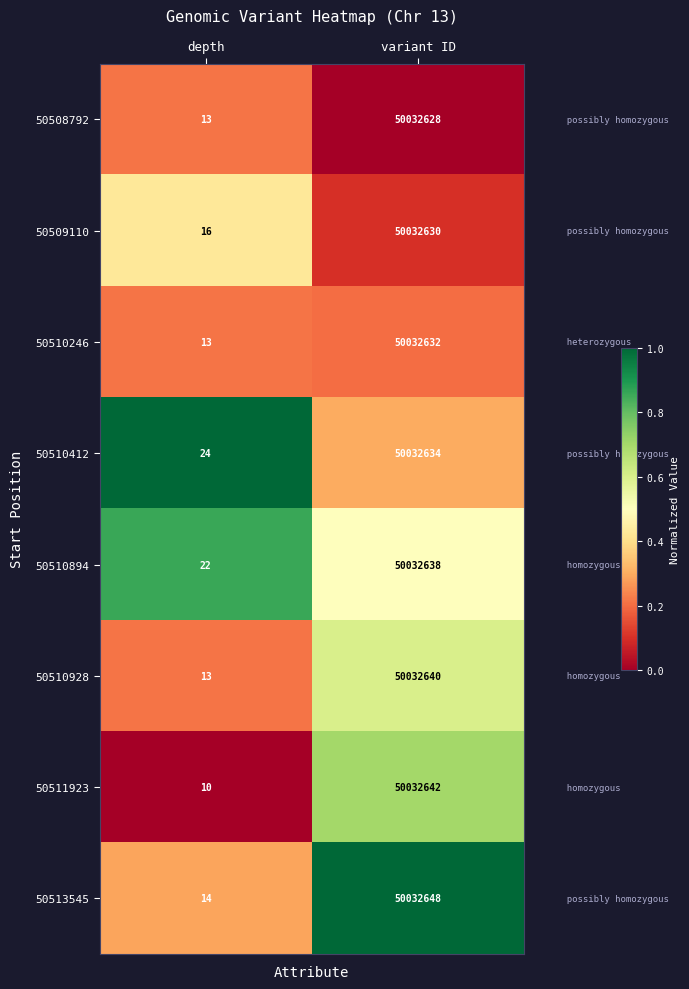

Rank the series at variant ID from lowest to highest value.

50508792, 50509110, 50510246, 50510412, 50510894, 50510928, 50511923, 50513545